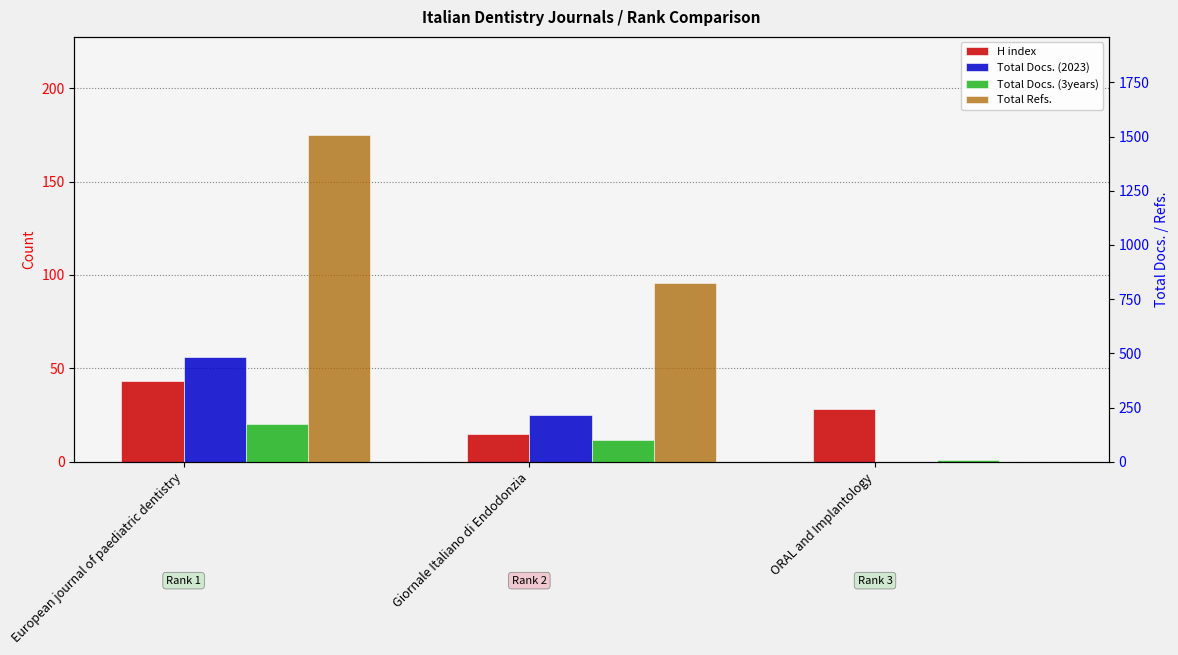

At which label does Total Docs. (3years) first exceed 102?

European journal of paediatric dentistry